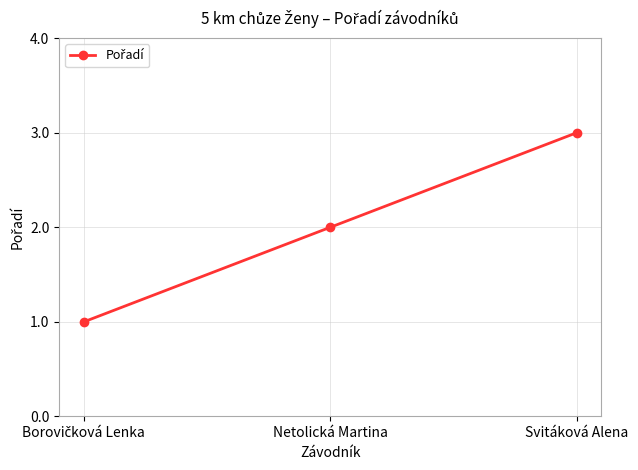

What is the ratio of the value at Svitáková Alena to the value at Netolická Martina?

1.5